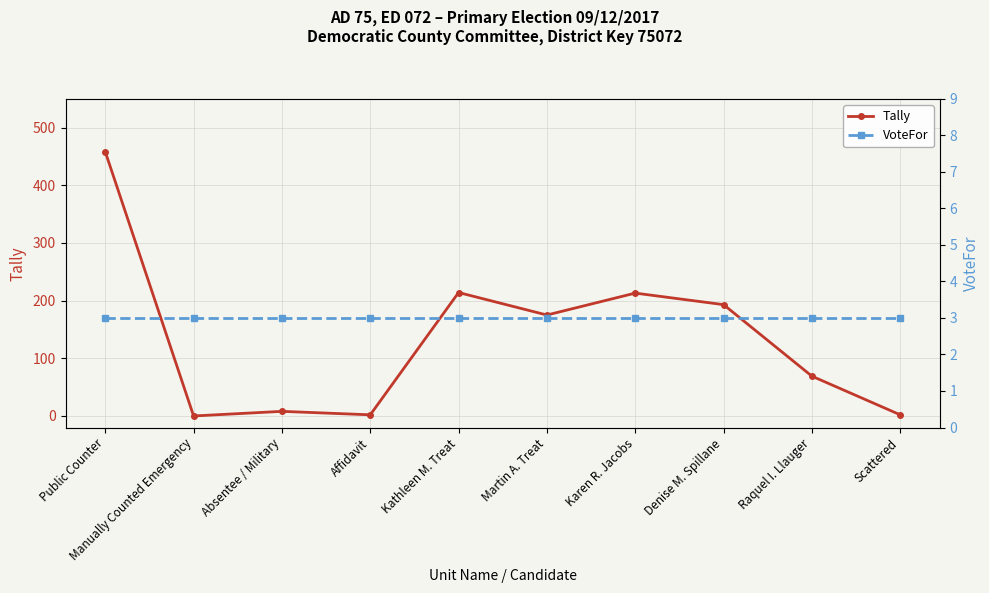

Between Martin A. Treat and Kathleen M. Treat, which is larger?

Kathleen M. Treat